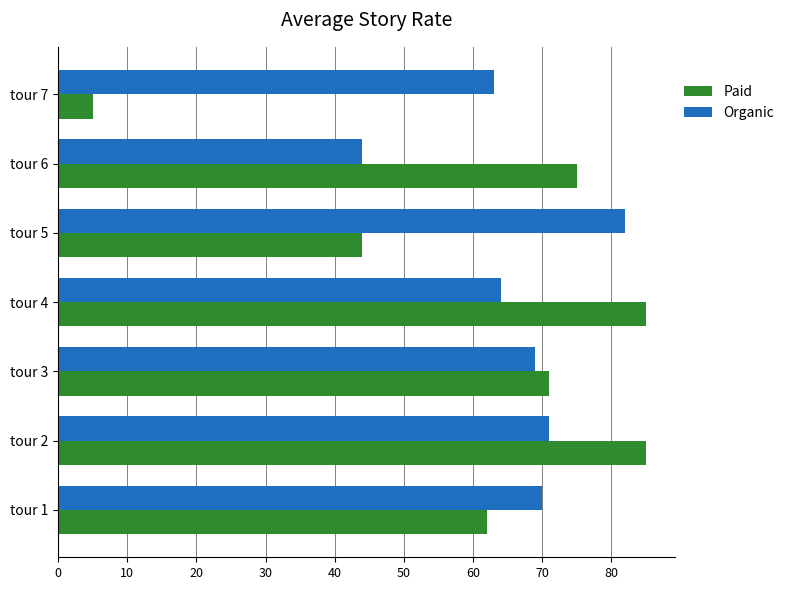

What is the difference between the highest and lowest values at tour 7?

58